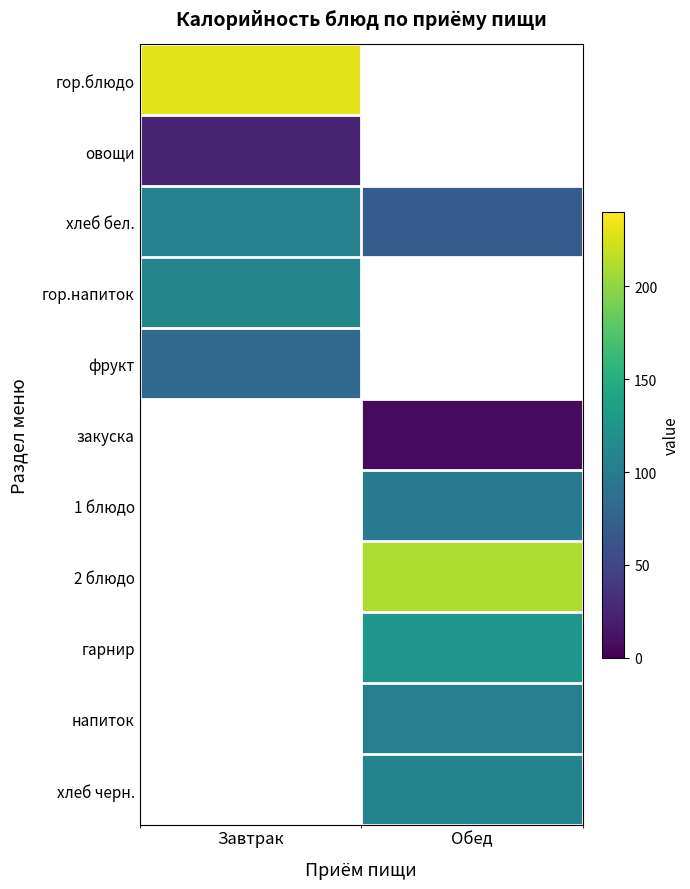

Count the number of data series in this chart.

11